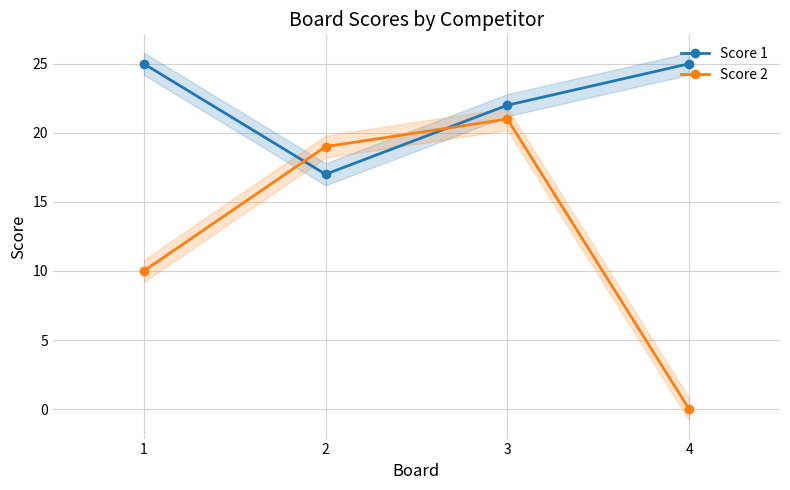

List the series in order of their peak value, lowest first.

Score 2, Score 1